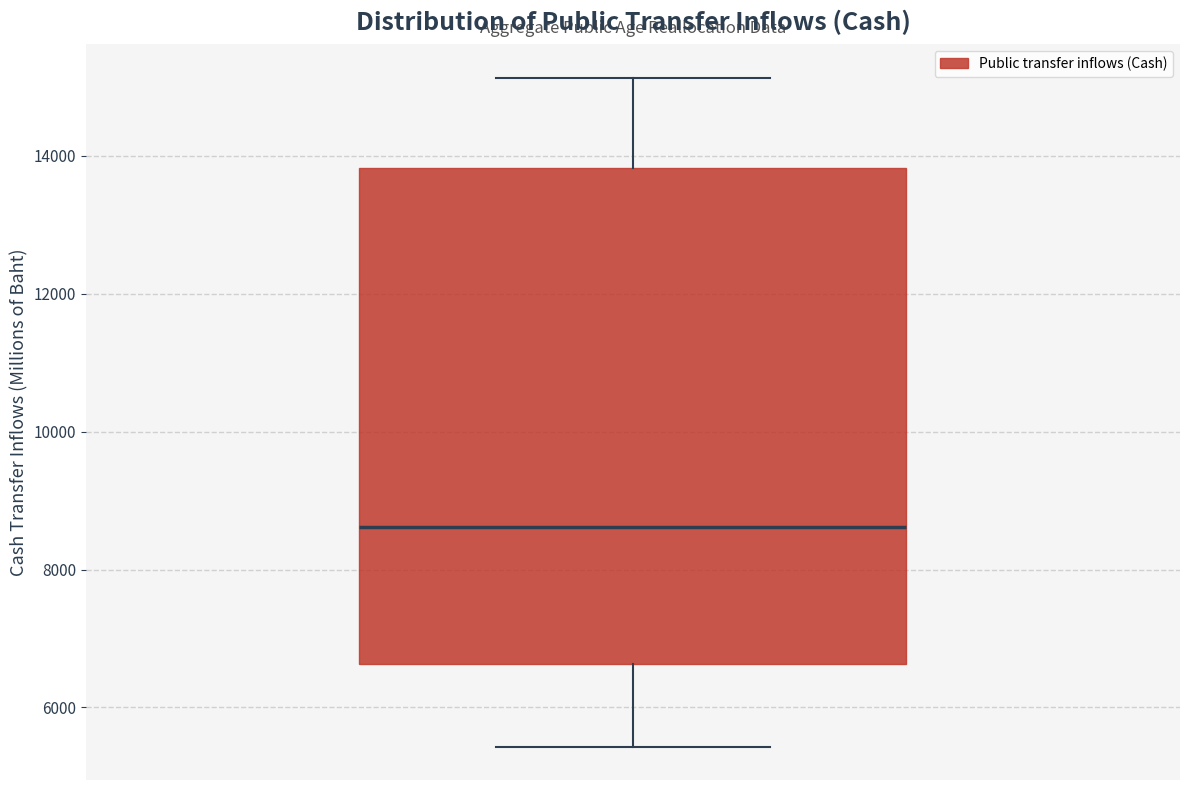

Transcribe this box plot: give where the median line is, the range the box spans, and where the two whiskers end, as read against the y-axis. The values are not printed on the chart, so give them approximately, as read against the axis.

median 8600, box 6600 to 13800, whiskers 5400 to 15200